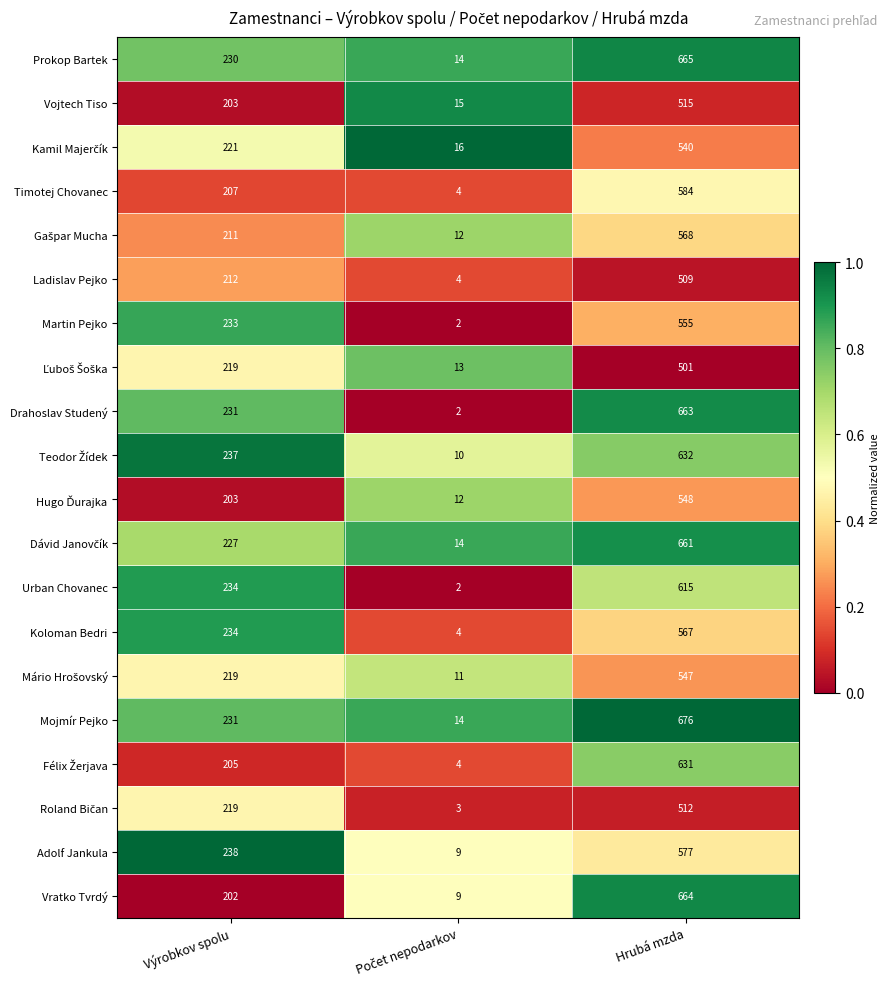

At which category is the sum across all series the highest?

Hrubá mzda